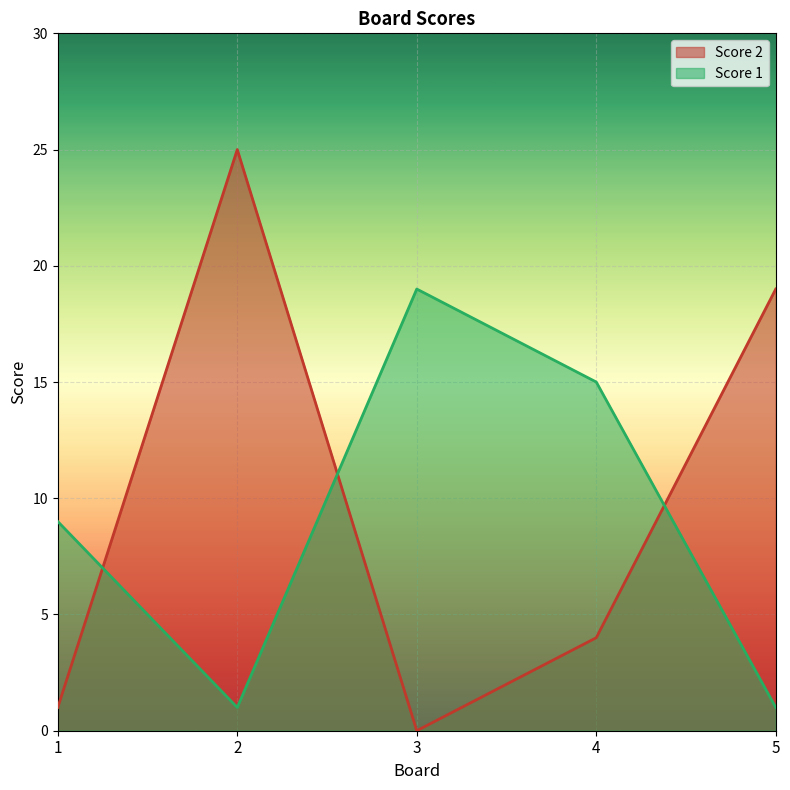

In Score 1, how many points are lower than both neighbors (excluding endpoints)?

1